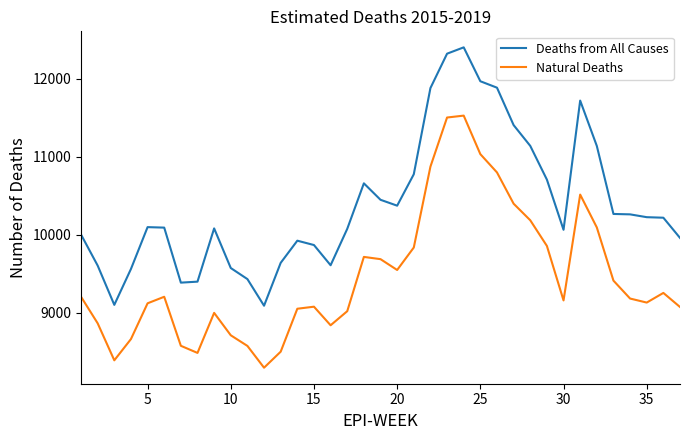

In Deaths from All Causes, how many points are lower than both neighbors (excluding endpoints)?

6